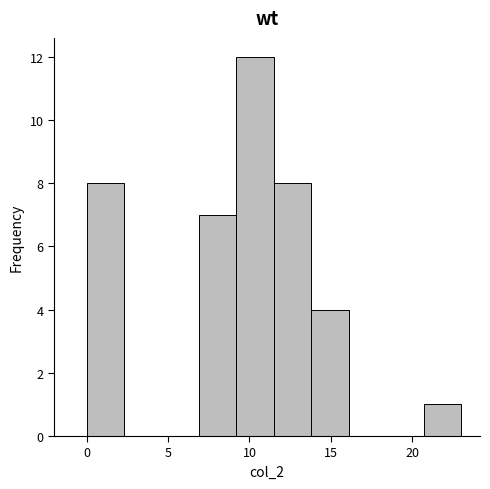

How tall is the bar that spans 13.8 to 16.1 on the x-axis? Neither the bar edges nor the heights are printed on the chart, so give them approximately, as read against the axes.

4